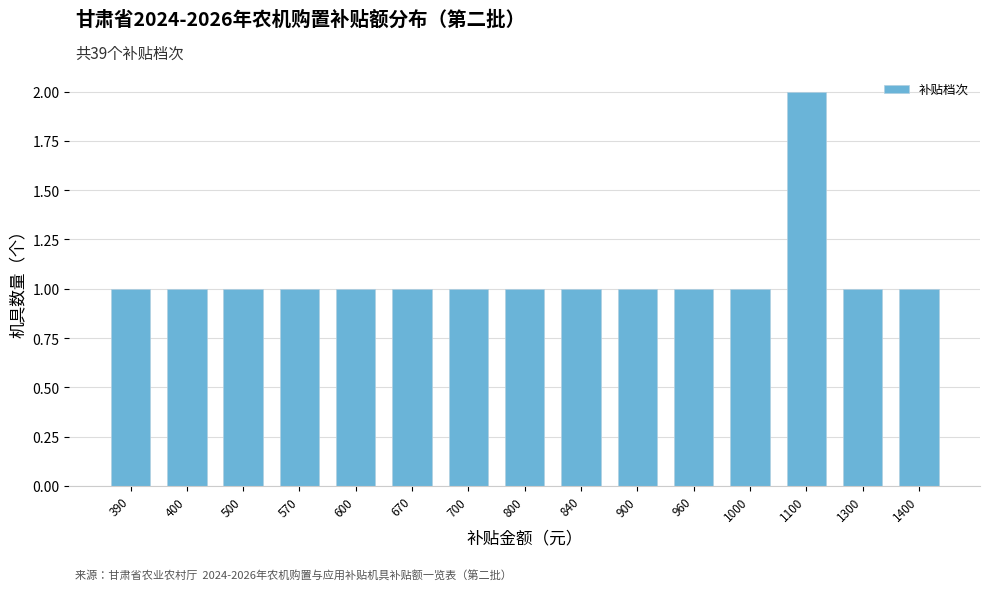

Count the number of categories in the chart.

15